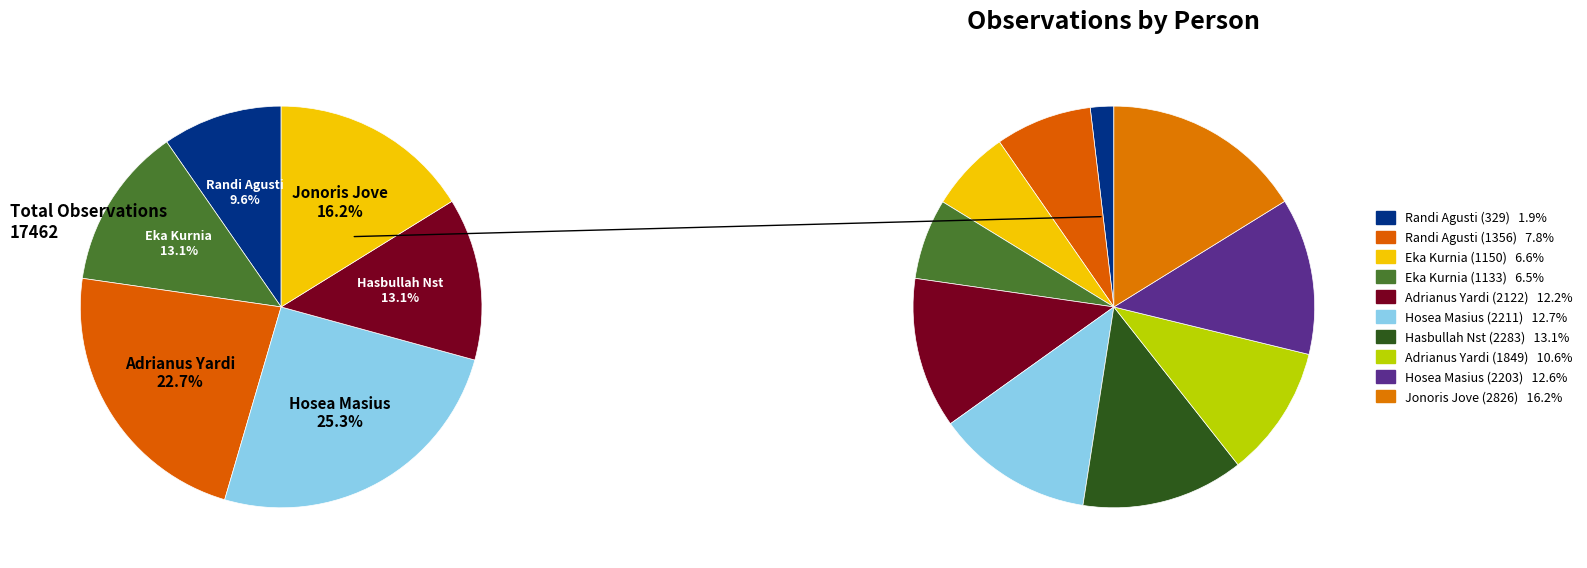

How many slices are in this pie chart?

10